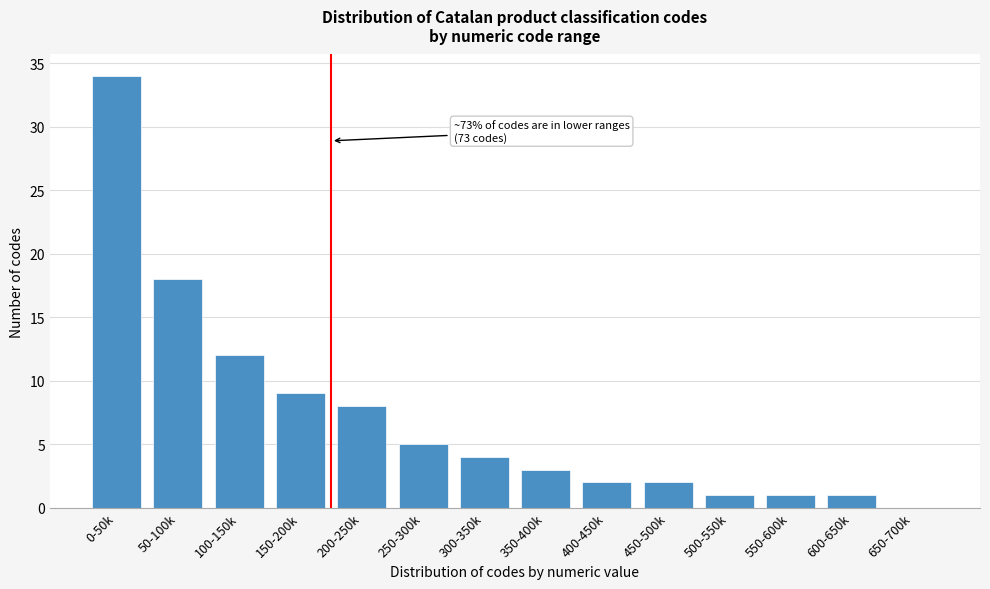

Reading right to left, extract all data points from this chart.

650-700k=0	600-650k=1	550-600k=1	500-550k=1	450-500k=2	400-450k=2	350-400k=3	300-350k=4	250-300k=5	200-250k=8	150-200k=9	100-150k=12	50-100k=18	0-50k=34